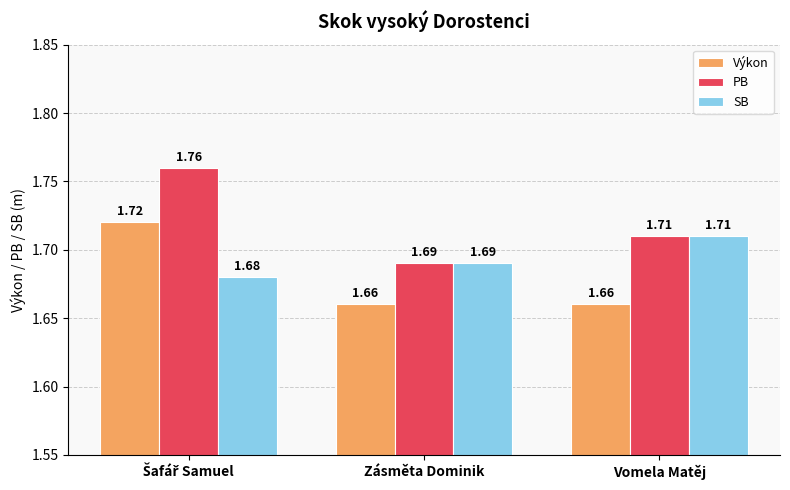

What is the total value across all series at Vomela Matěj?

5.1